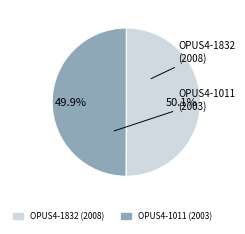

Do OPUS4-1011 and OPUS4-1832 together represent more than half of the pie?

Yes